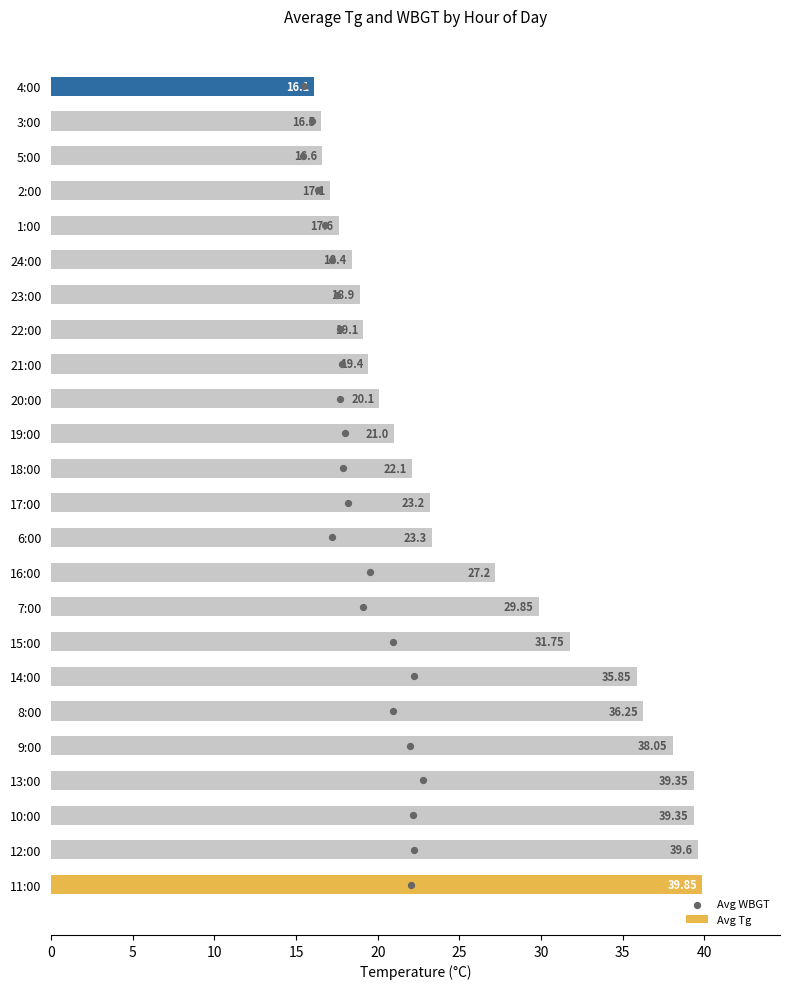

Which series reaches the maximum Y coordinate?

Avg Tg